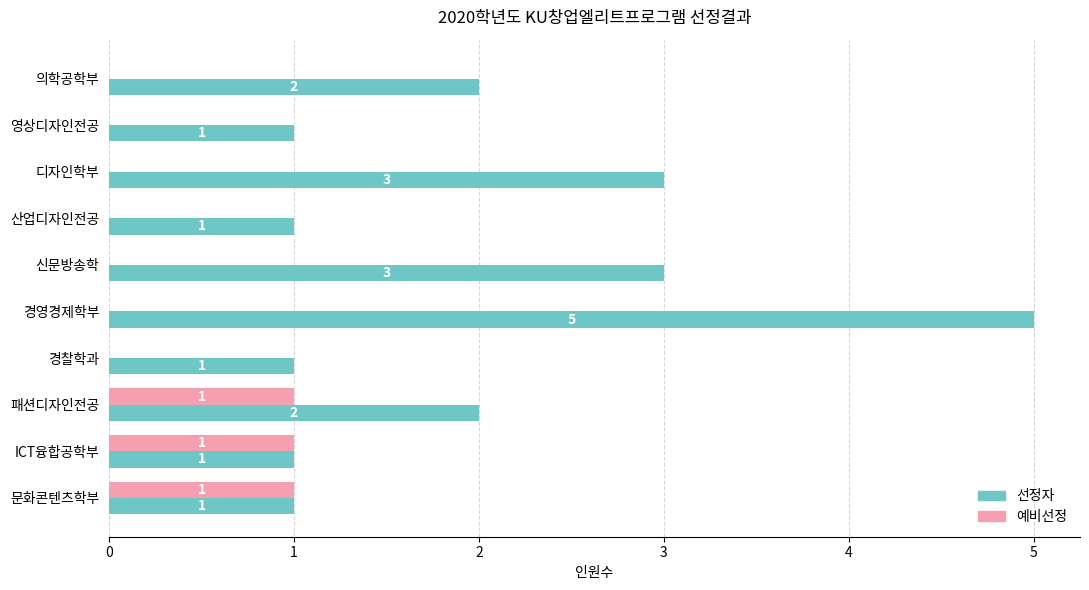

At which category is the sum across all series the highest?

경영경제학부